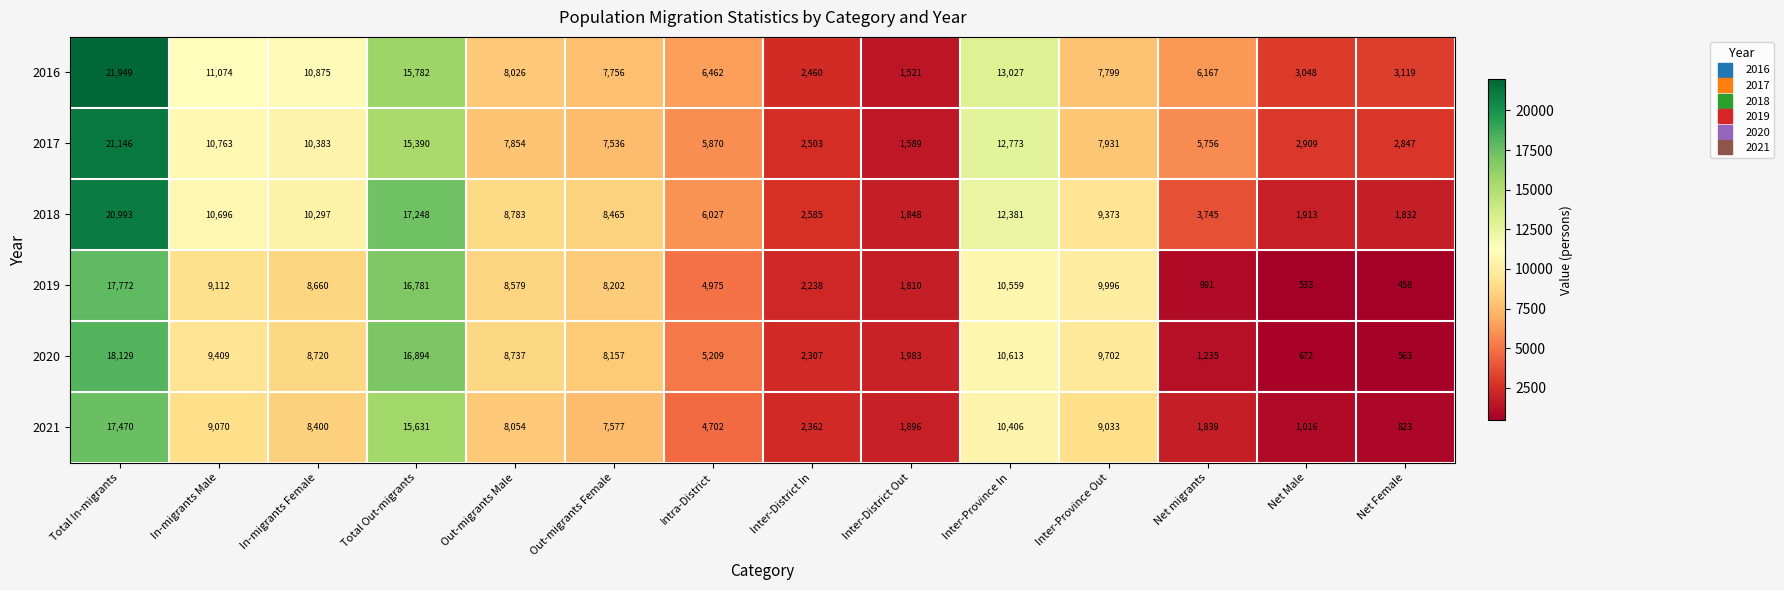

The value of 2018 at Intra-District is 6027. True or false?

True